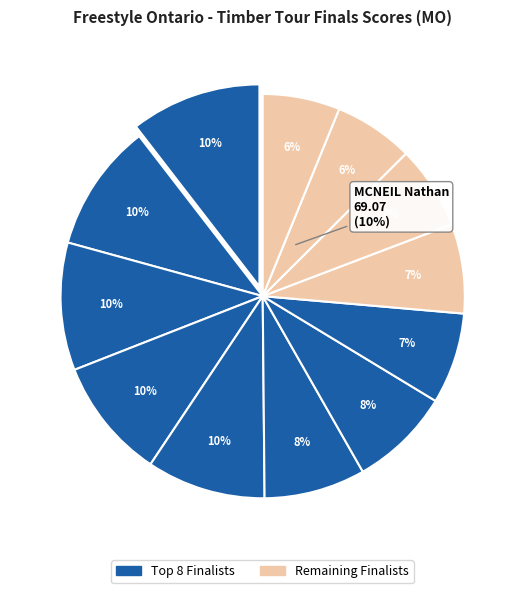

Combined, do TURNAU Aaron and WATSON Evan account for over 50%?

No